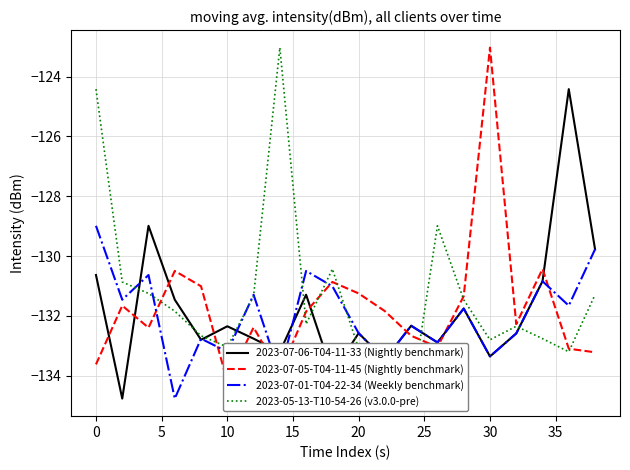

What is the smallest value displayed?

-134.8